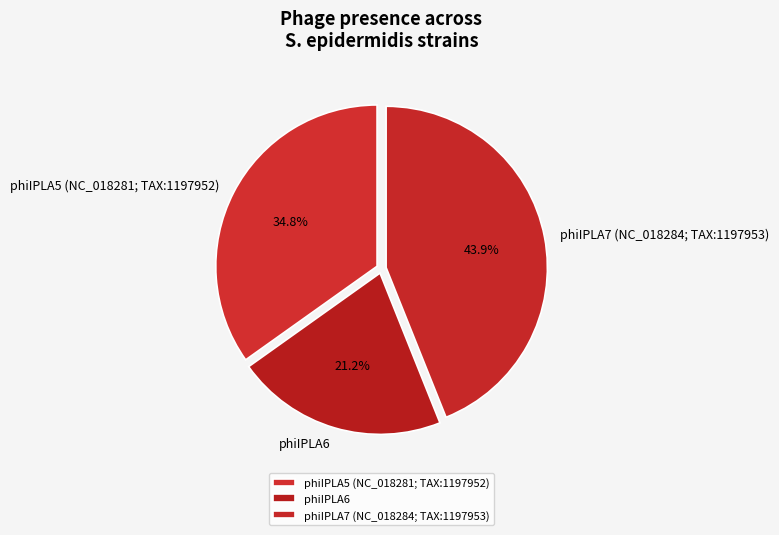

Does phiIPLA6 account for over 50% of the chart?

No